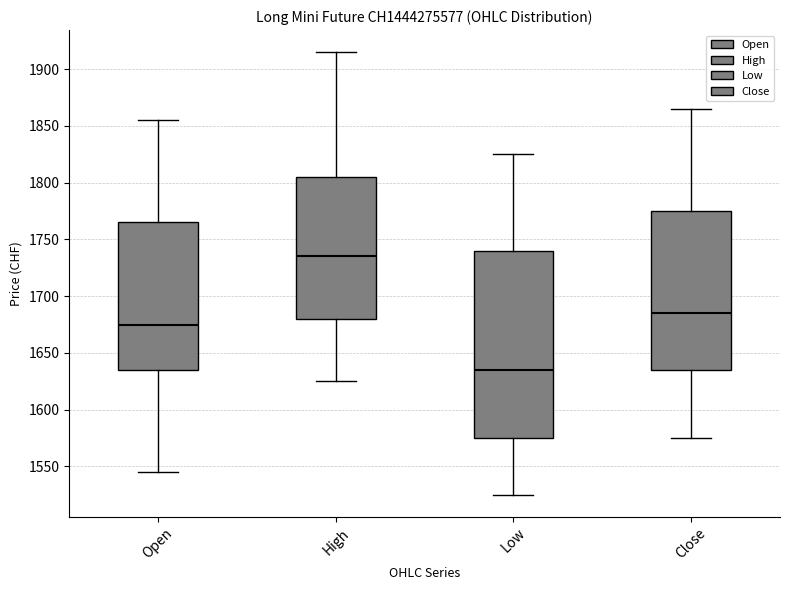

Reading left to right, transcribe this box plot: for each box, give where its median line is, the range the box spans, and where its two whiskers end, as read against the y-axis. The values are not printed on the chart, so give them approximately, as read against the axis.

Open: median 1675, box 1635 to 1765, whiskers 1545 to 1855
High: median 1735, box 1680 to 1805, whiskers 1625 to 1915
Low: median 1635, box 1575 to 1740, whiskers 1525 to 1825
Close: median 1685, box 1635 to 1775, whiskers 1575 to 1865